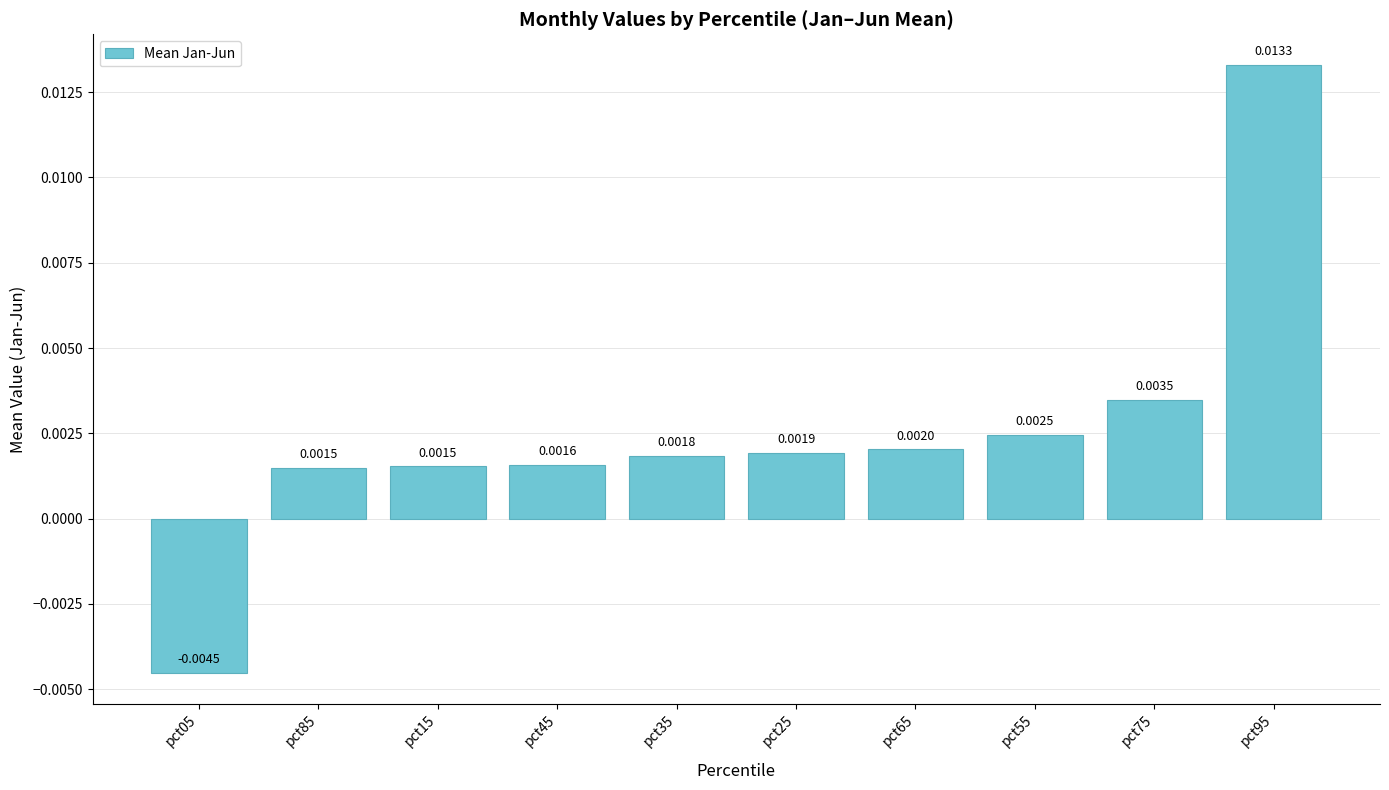

How many series are shown in this chart?

1